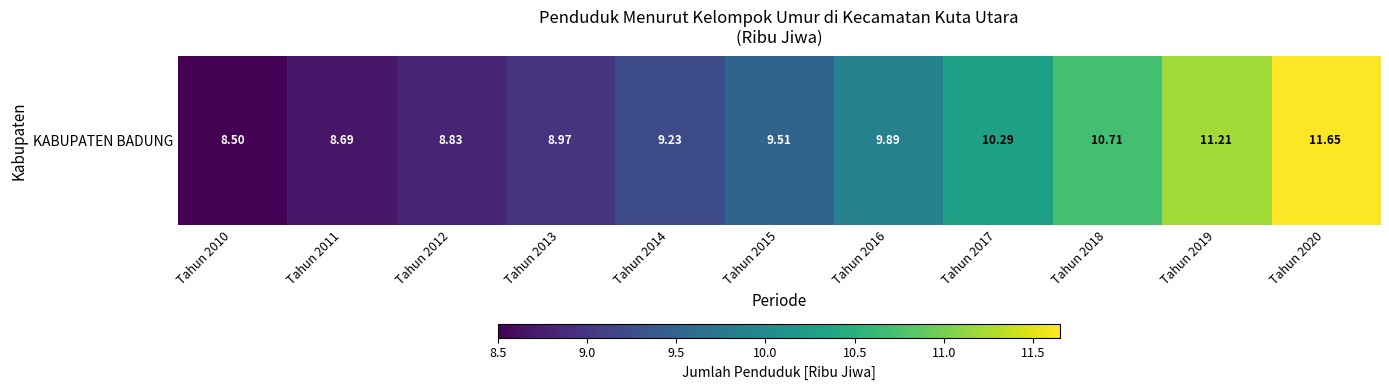

What is the change in value from Tahun 2012 to Tahun 2020?

+2.8